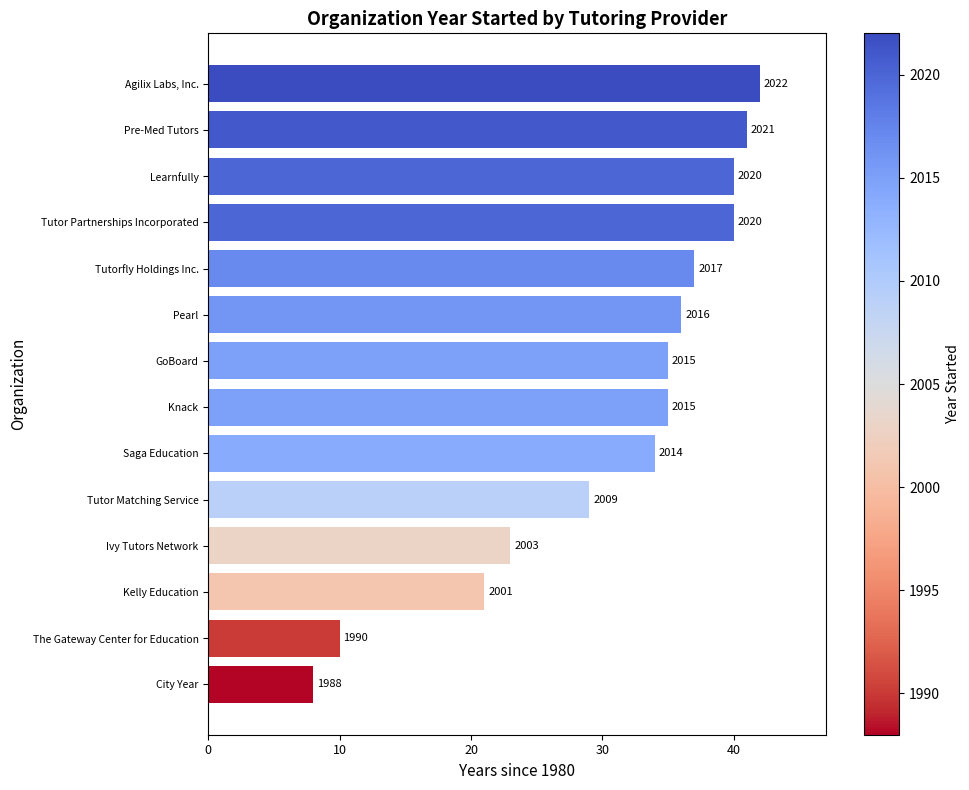

How many bars are there in total?

14